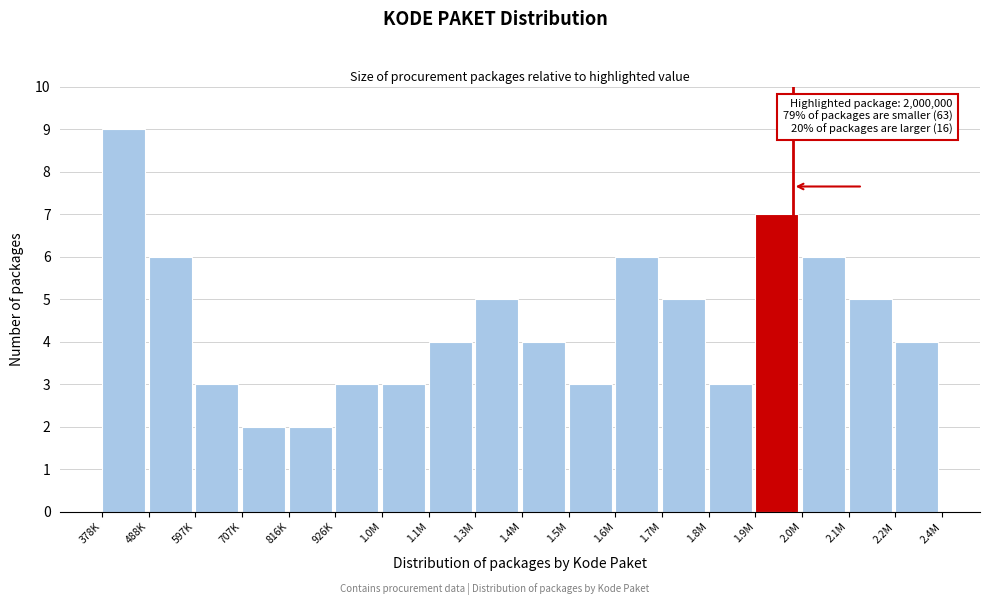

Reading left to right, transcribe all the data shown in this chart.

378K=9	488K=6	597K=3	707K=2	816K=2	926K=3	1.0M=3	1.1M=4	1.3M=5	1.4M=4	1.5M=3	1.6M=6	1.7M=5	1.8M=3	1.9M=7	2.0M=6	2.1M=5	2.2M=4